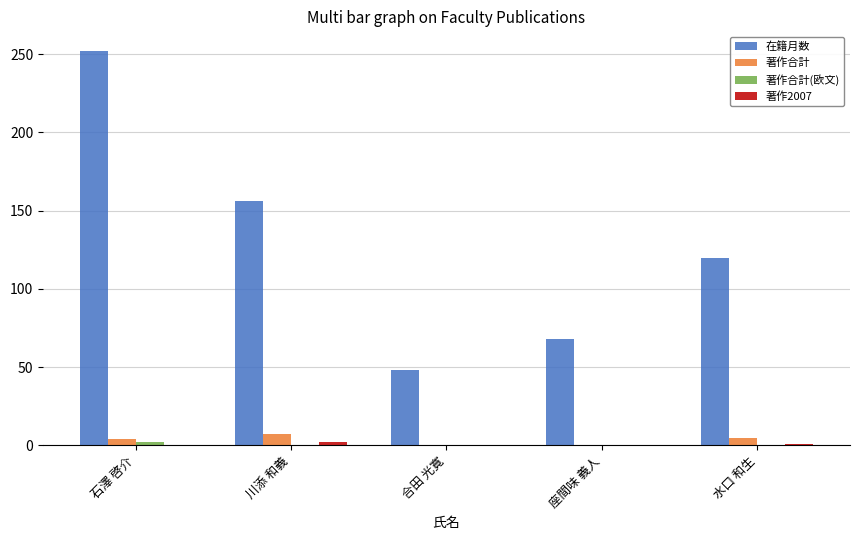

The 在籍月数 series shows 68 at 座間味 義人. True or false?

True